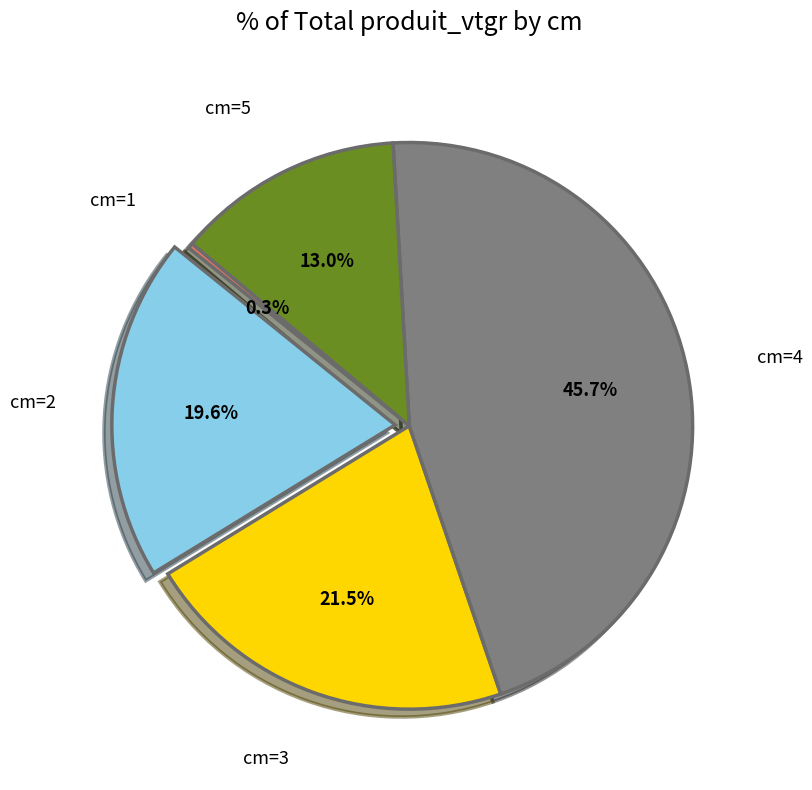

Does any single category account for the majority?

No